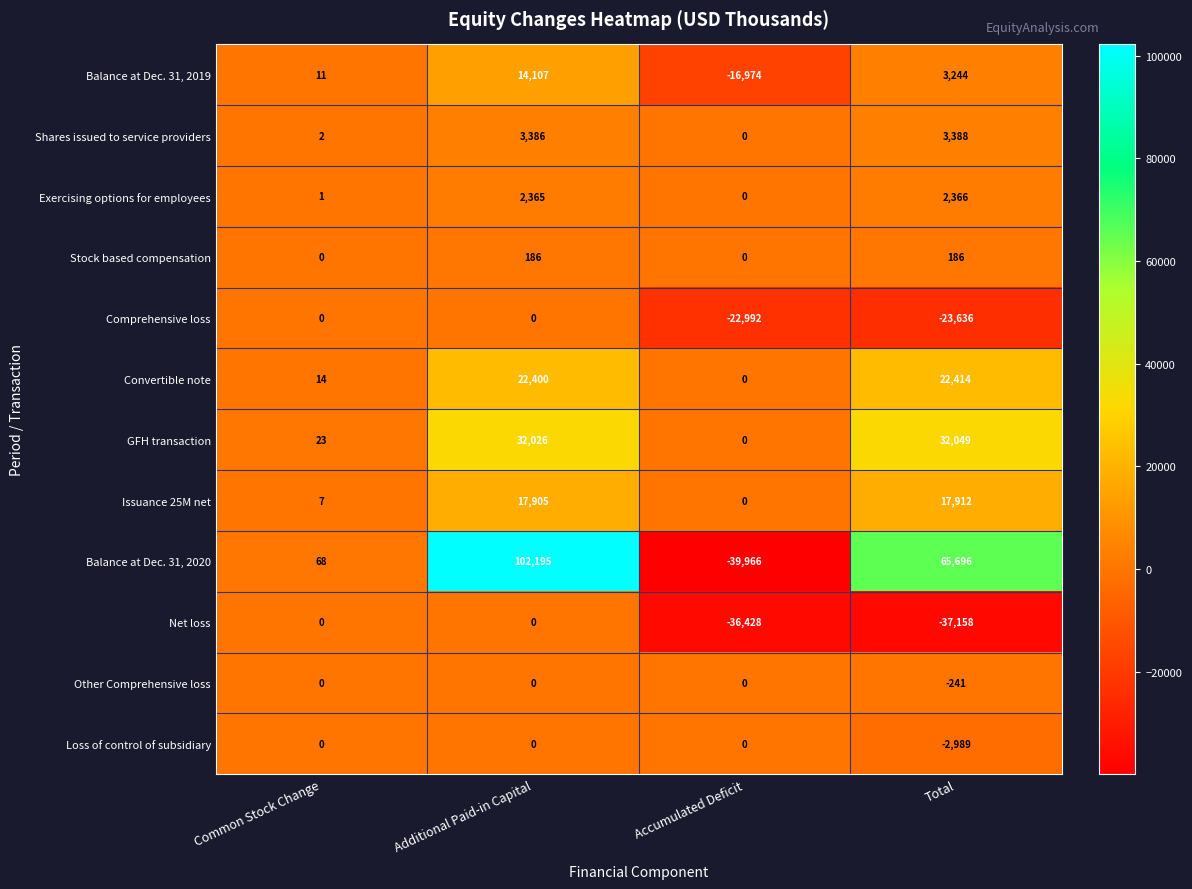

What is the sum of the Issuance 25M net values at Common Stock Change and Additional Paid-in Capital?

17912